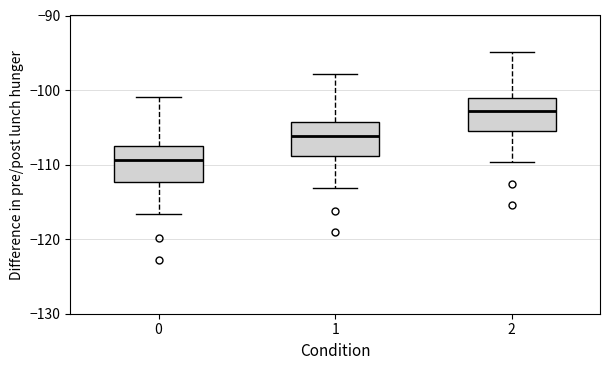

Reading left to right, read every box against the y-axis: the position of its median line, the range the box covers, and the ends of its whiskers. The values are not printed on the chart, so give them approximately, as read against the axis.

0: median -109, box -112 to -107, whiskers -117 to -101
1: median -106, box -109 to -104, whiskers -113 to -98
2: median -103, box -106 to -101, whiskers -110 to -95